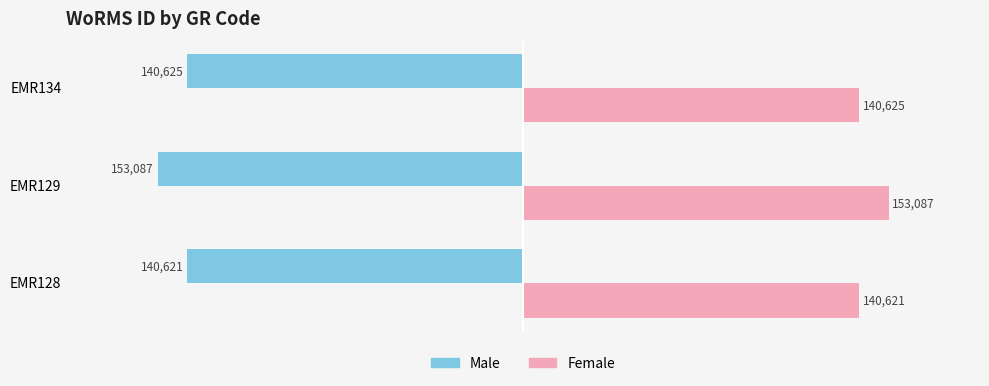

True or false: Female has a value of 48650 at EMR134.

False